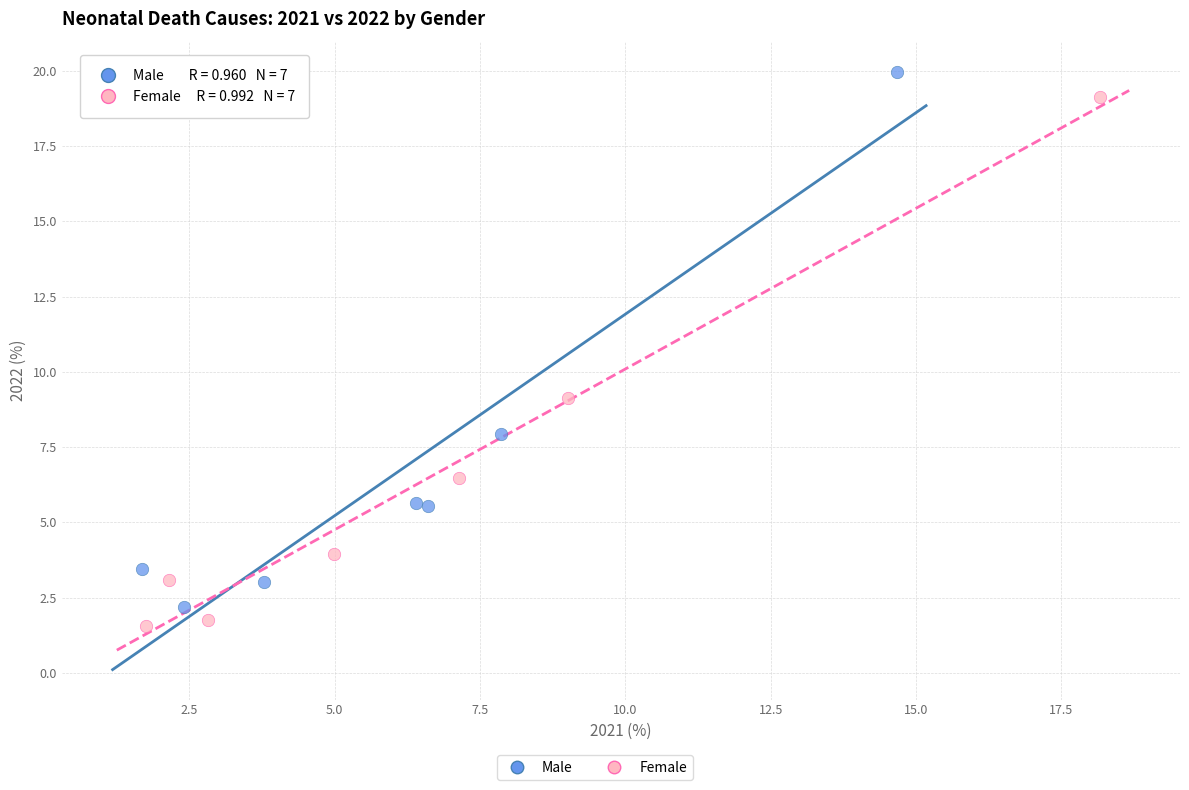

Which series has the widest spread of Y values?

Male